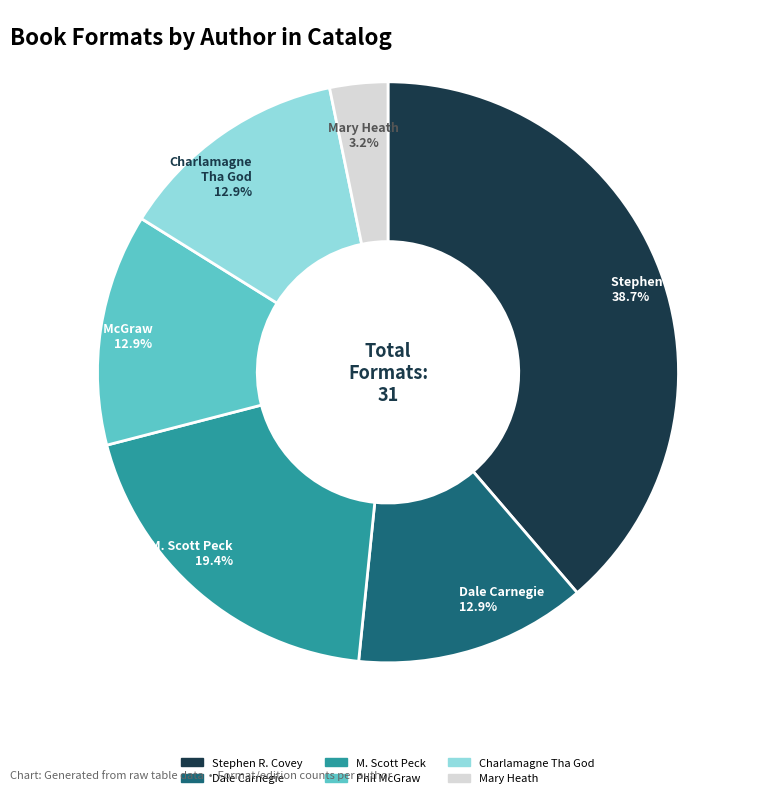

To the nearest percent, what percentage of the pie is Phil McGraw?

13%